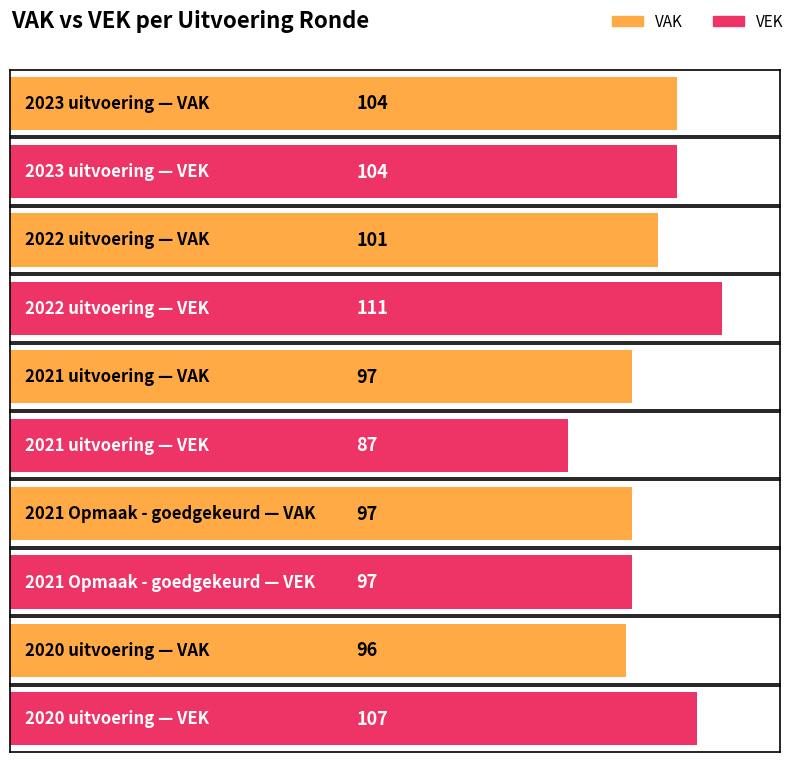

How many series are shown in this chart?

2